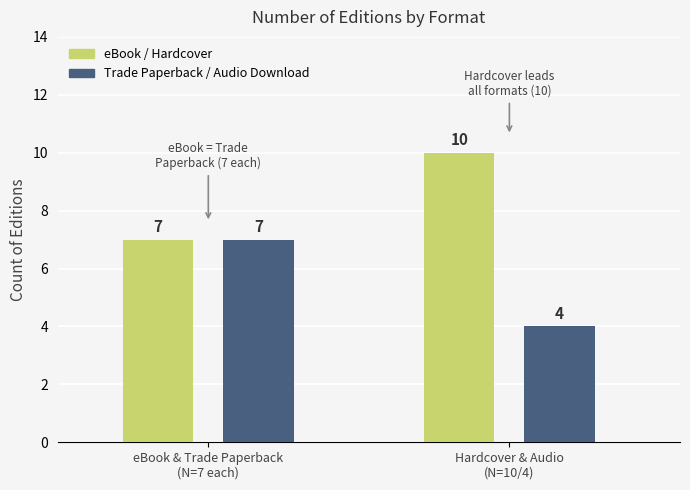

The value at Trade Paperback is 7. True or false?

True